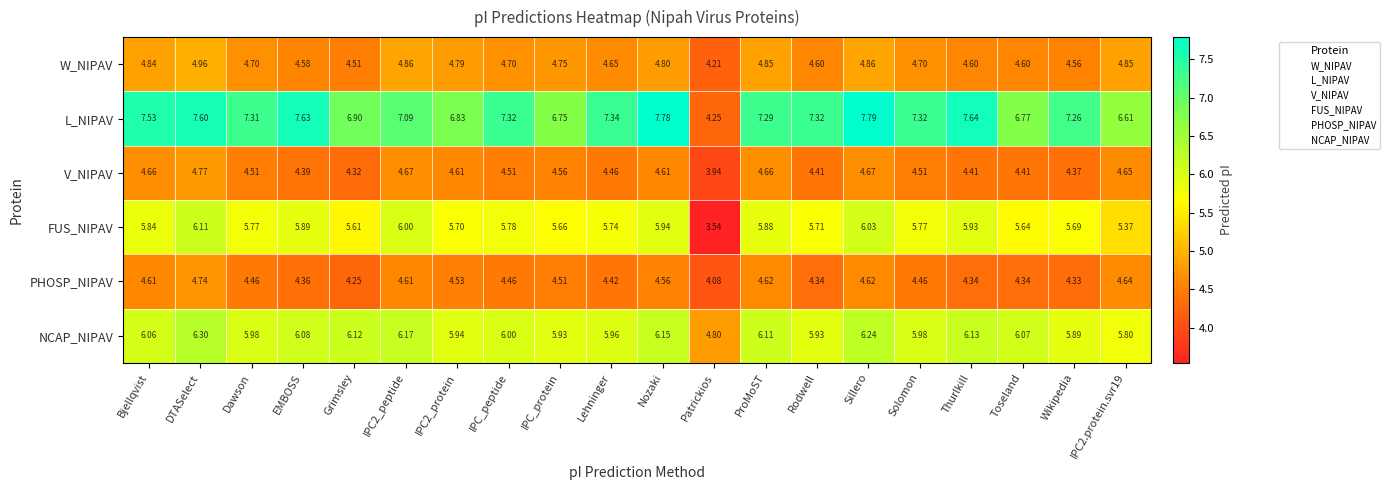

What is the difference between the highest and lowest values at Bjellqvist?

2.9